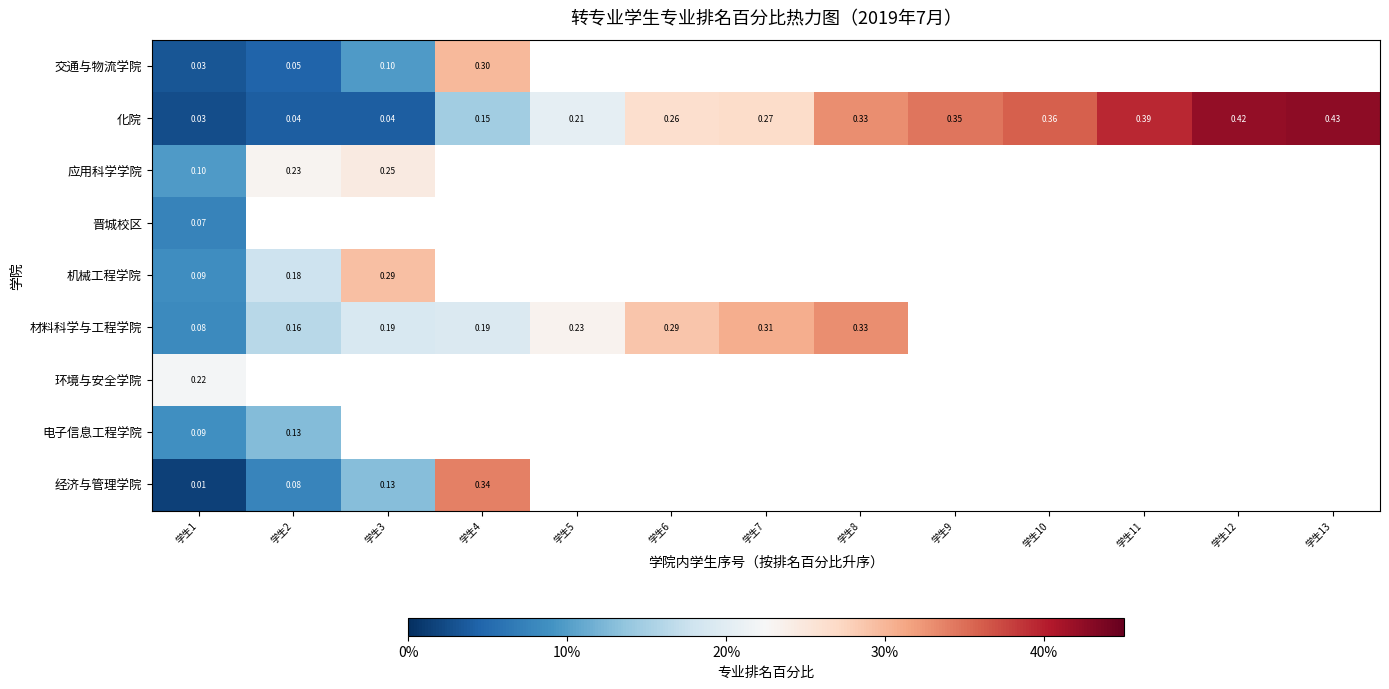

Is the value of 化院 at 学生10 greater than the value of 材料科学与工程学院 at 学生1?

Yes